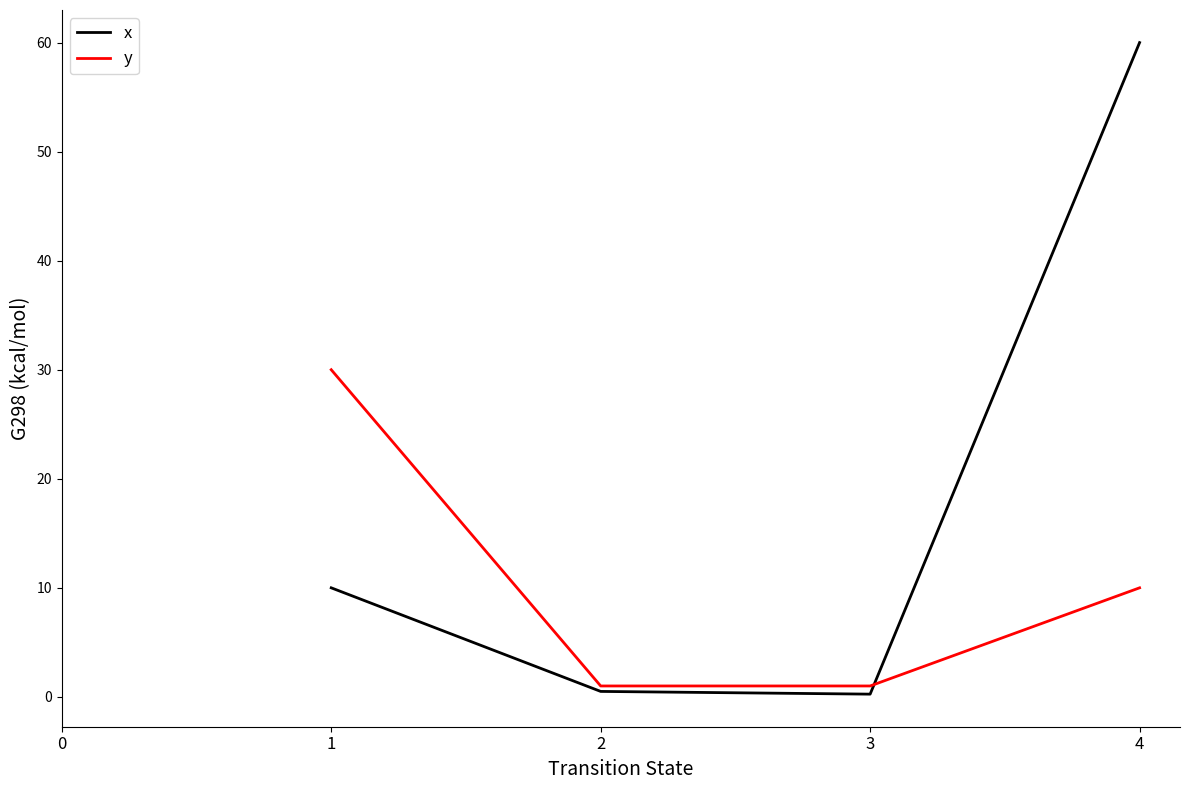

How many interior local valleys does the x series have?

1